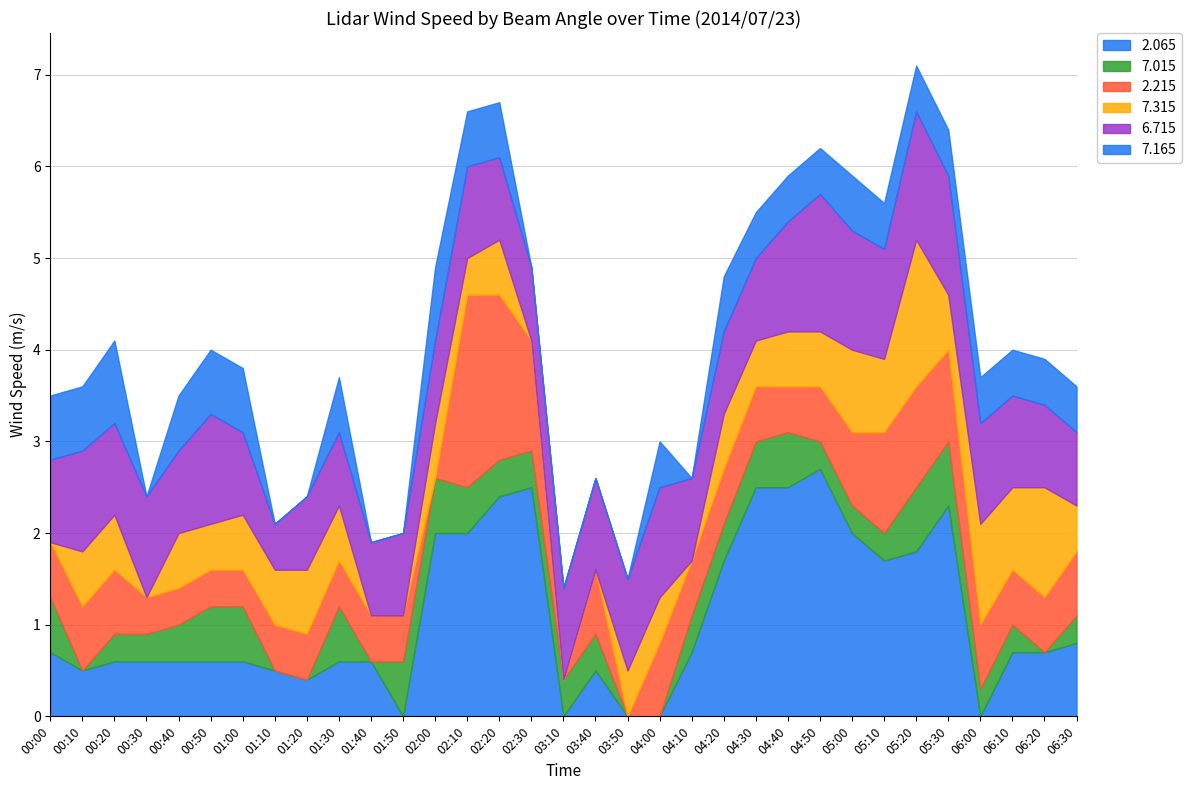

True or false: 2.065 has a value of 0.2 at 06:10.

False